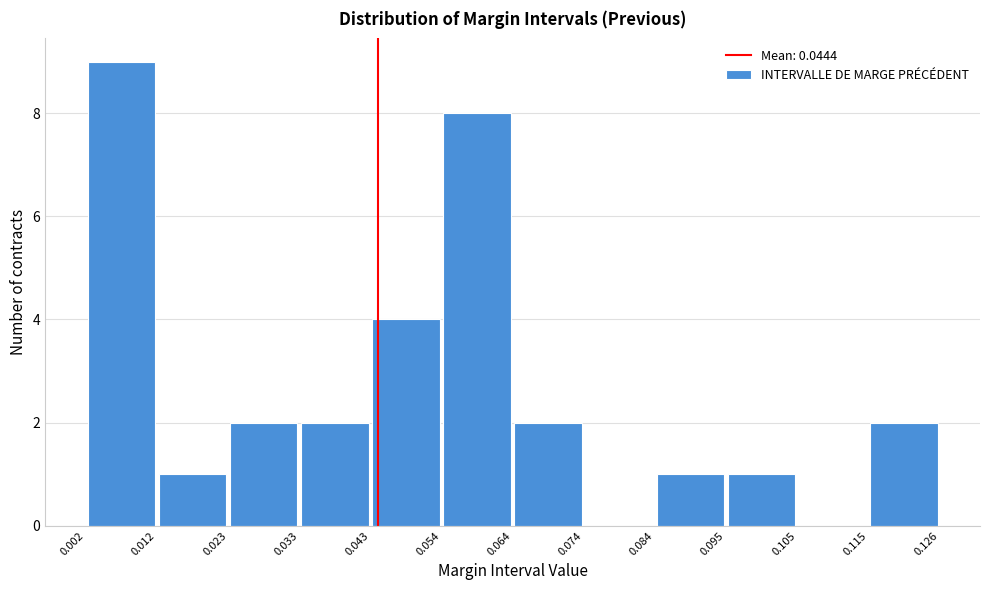

What is the height of the bar covering 0.002 to 0.012 on the x-axis? The values are not printed on the chart, so give them approximately, as read against the axis.

9